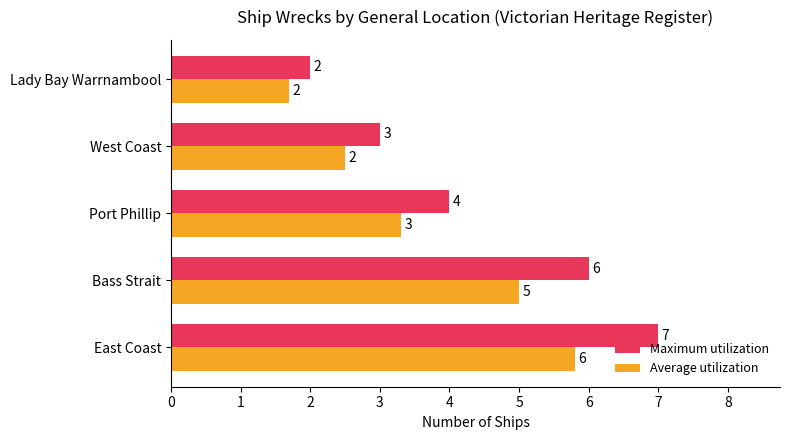

What are all the series names shown in the legend?

Maximum utilization, Average utilization